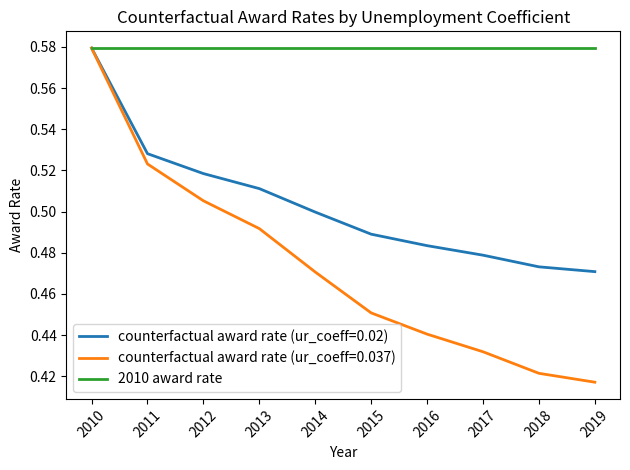

Which series has the widest spread of values?

counterfactual award rate (ur_coeff=0.037)